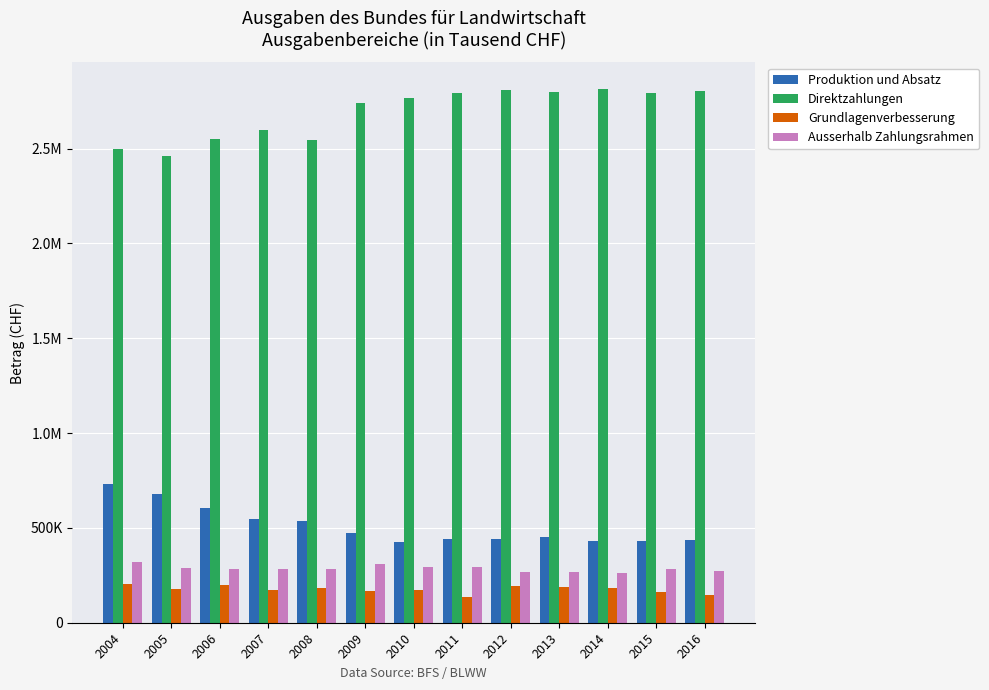

Reading left to right, transcribe all the data shown in this chart.

Produktion und Absatz: 731419	676975	605644	547874	536221	471318	428052	440805	440104	450089	430739	430535	434462
Direktzahlungen: 2498348	2464000	2553000	2596058	2545668	2742228	2769273	2794905	2809194	2798732	2814866	2795185	2801776
Grundlagenverbesserung: 202028	177526	200806	174715	183972	169898	171842	134666	191902	189244	184090	159564	148009
Ausserhalb Zahlungsrahmen: 318305	289895	285375	282512	285012	308479	296537	292640	269912	267909	262815	281982	275078